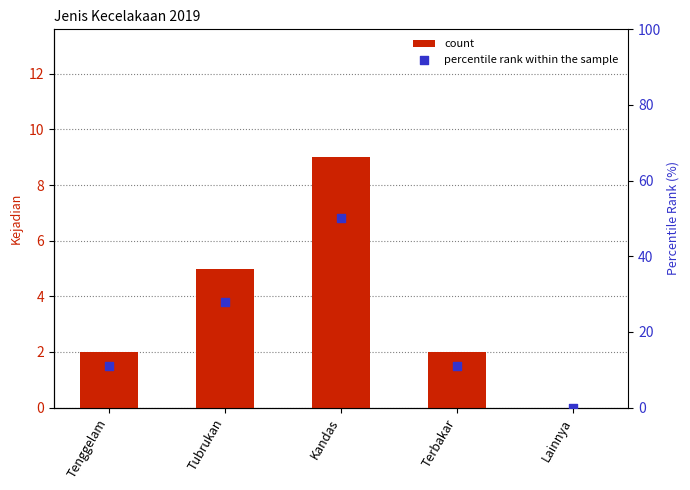

What are all the series names shown in the legend?

count, percentile rank within the sample